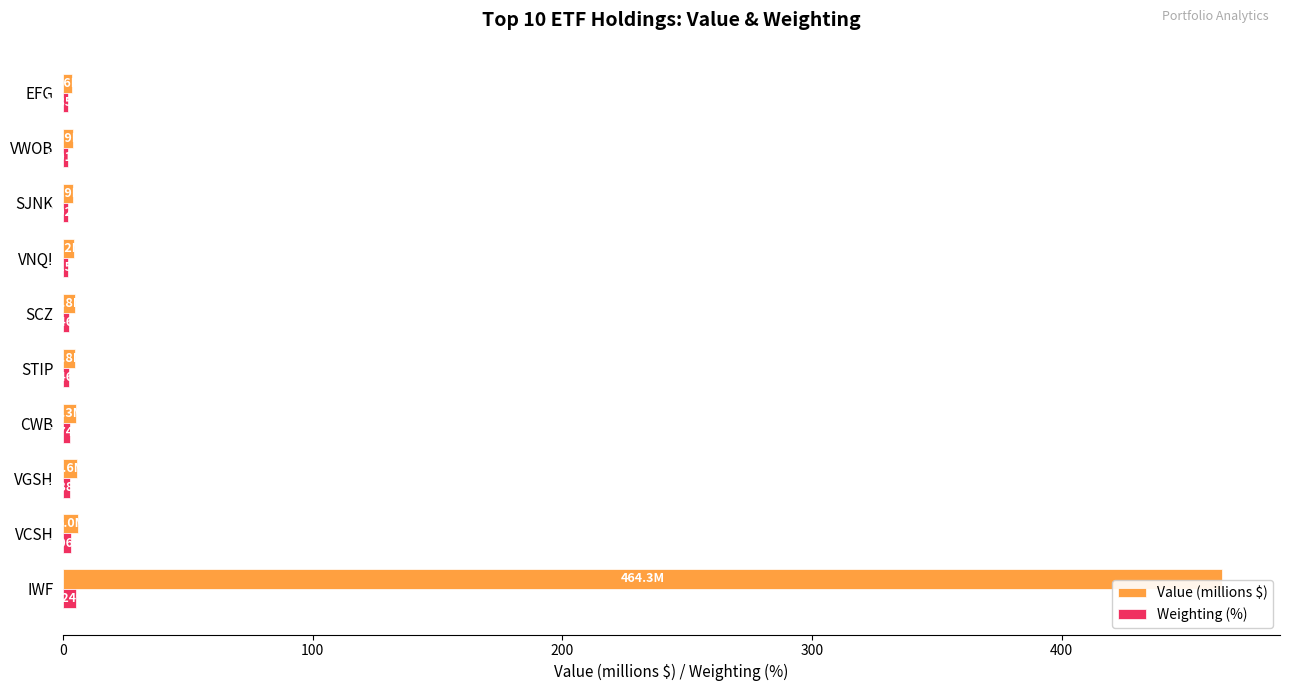

How many categories are shown in the chart?

10